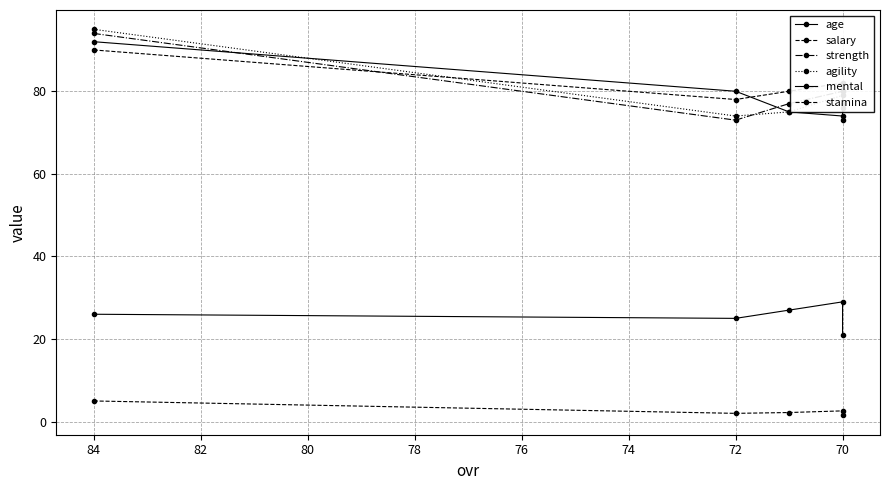

How many data points in salary are above 2?

3